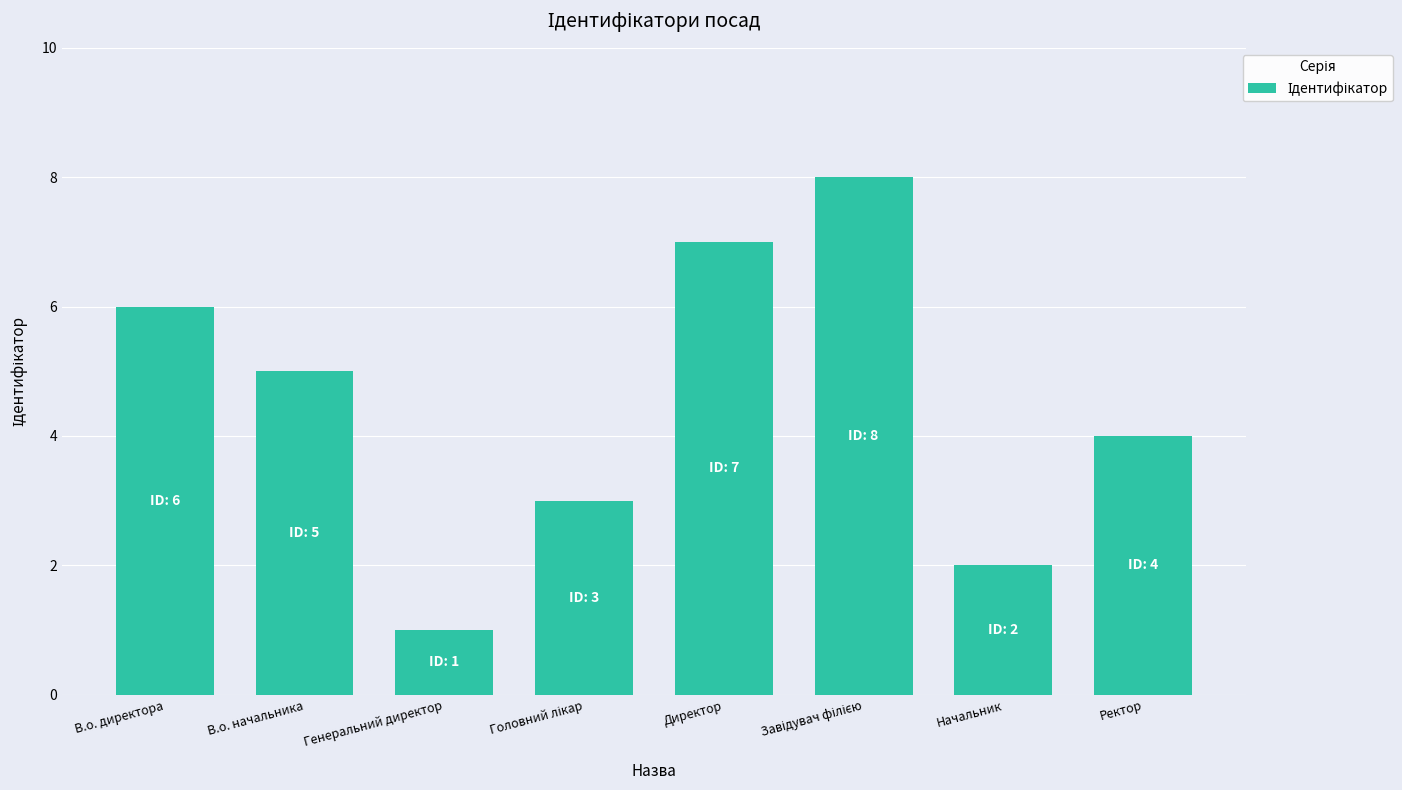

What is the label of the 2nd bar from the right?

Начальник